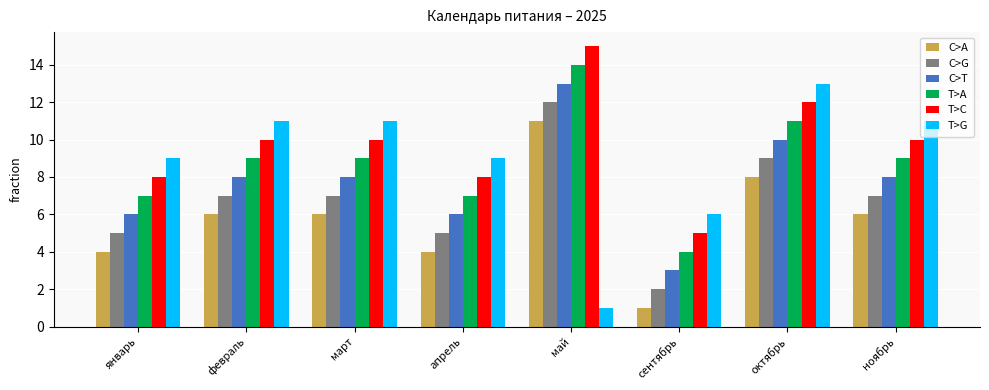

How many groups of bars are there?

8